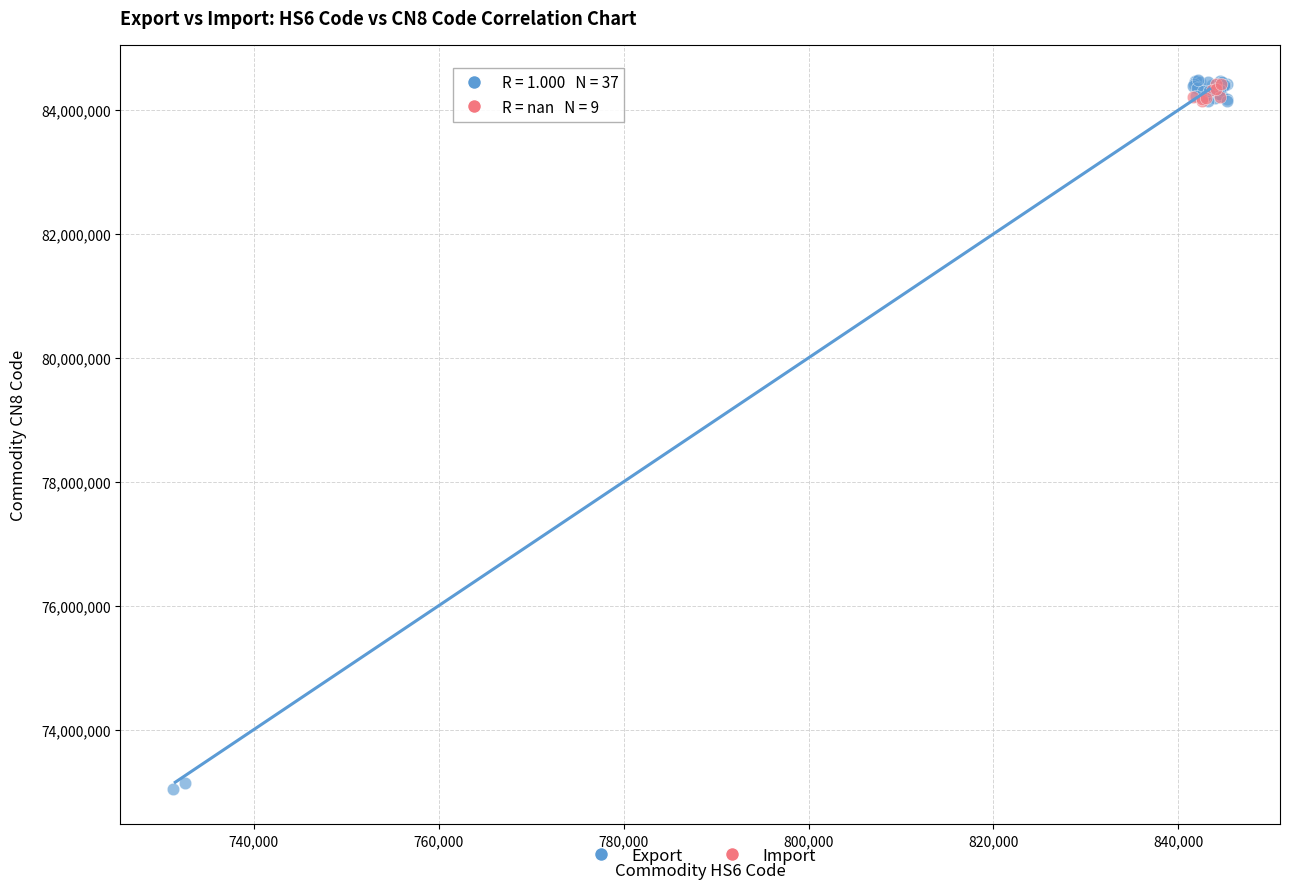

Which series has the largest Y range (max minus min)?

Export